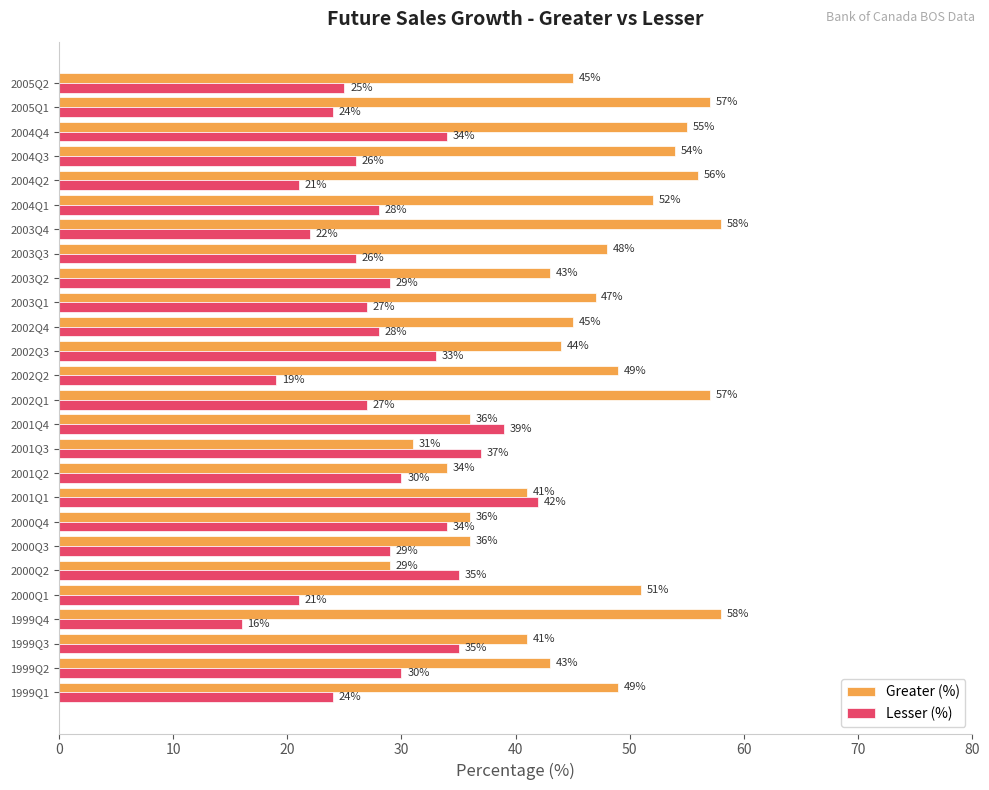

What is the difference between the highest and lowest values at 2004Q2?

35